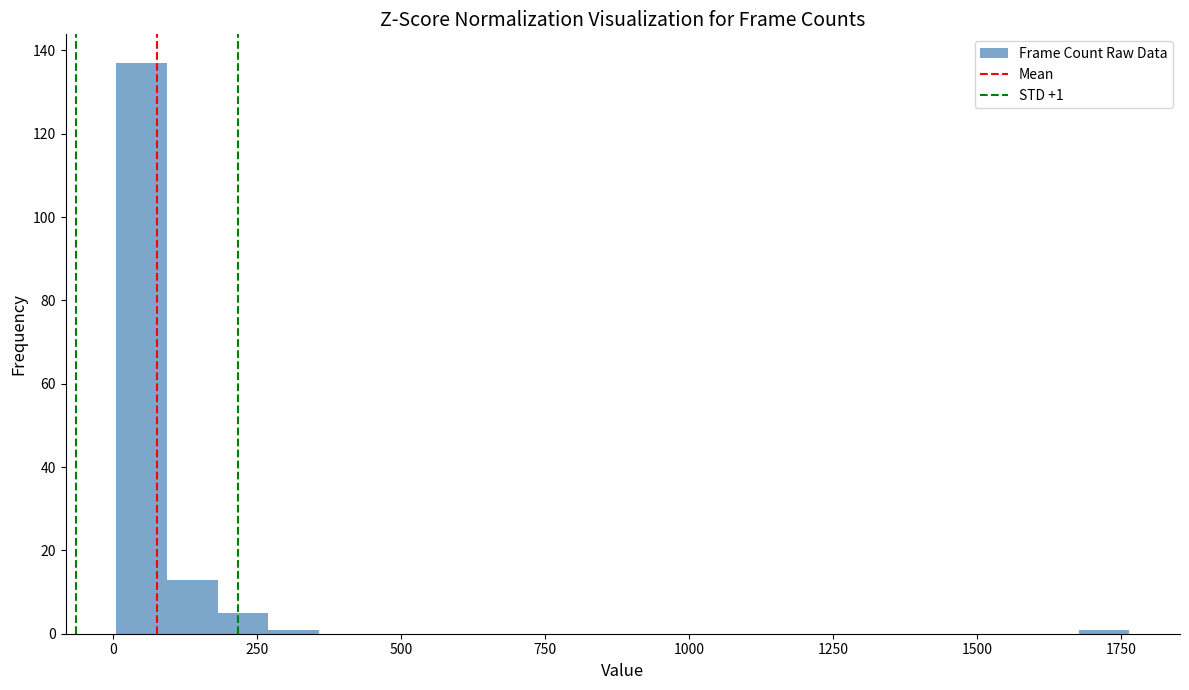

Read against the x-axis, roughly where is the centre of the tallest bar?

50